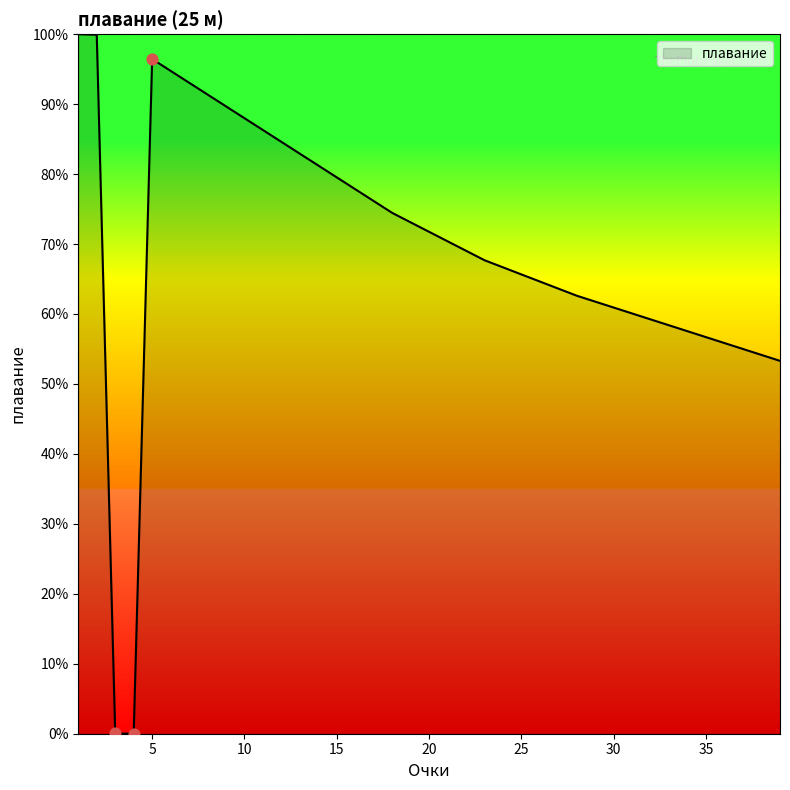

What is the greatest value displayed?

100.0